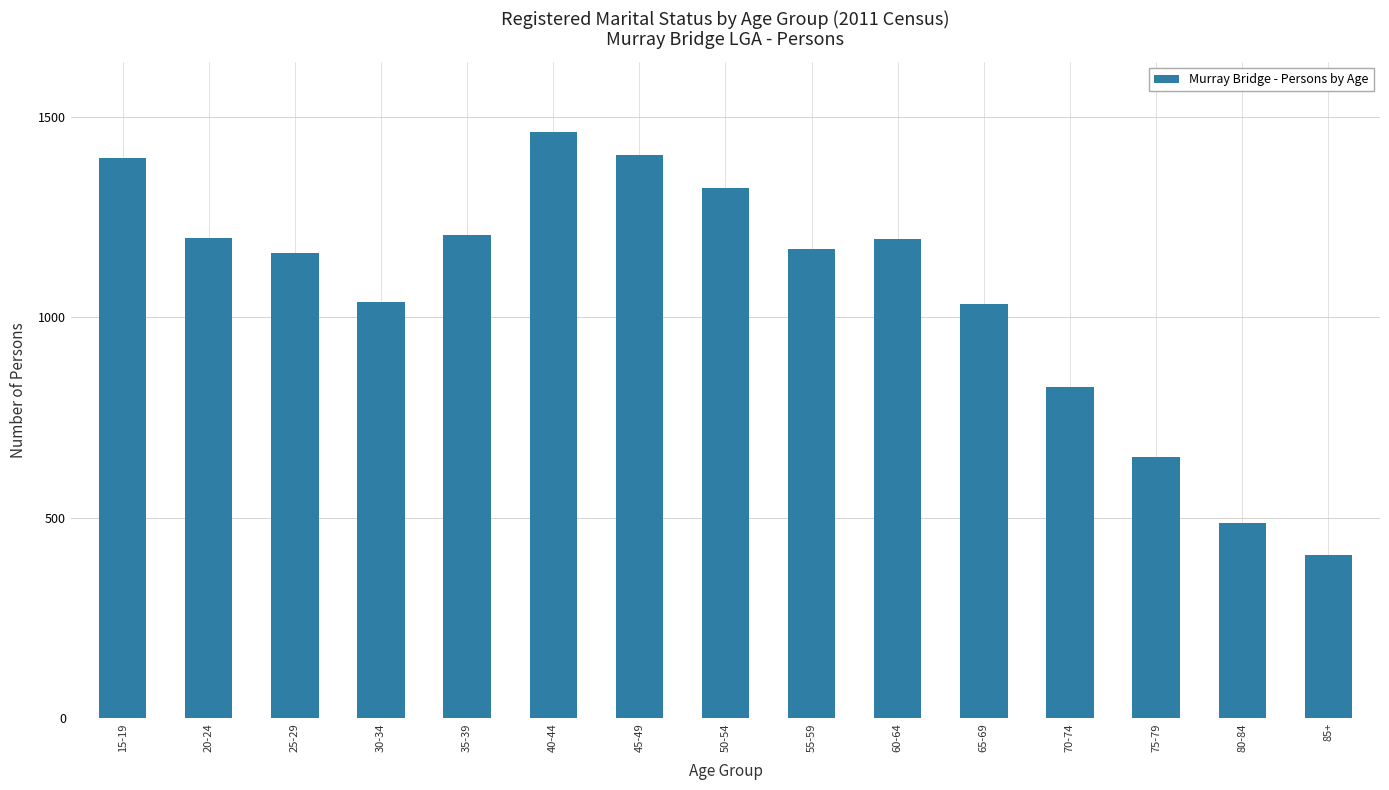

True or false: the data shows 1160 at 25-29.

True